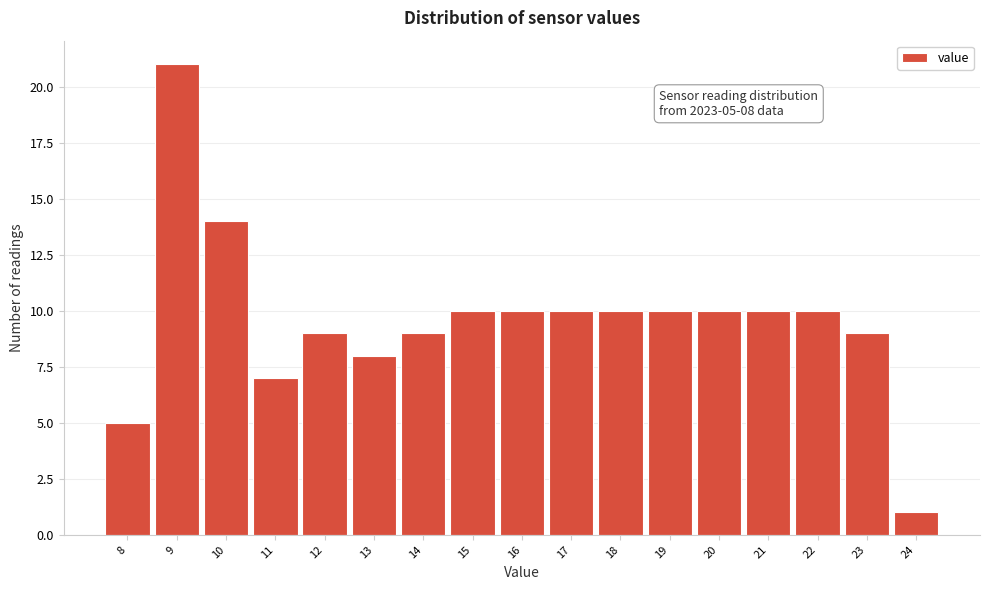

Reading left to right, list all the values displayed in this chart.

5	21	14	7	9	8	9	10	10	10	10	10	10	10	10	9	1